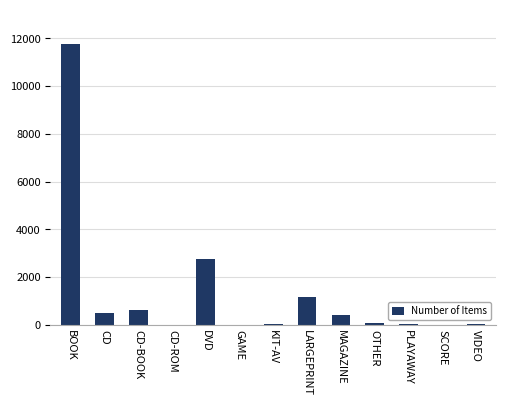

What is the greatest value displayed?

11780